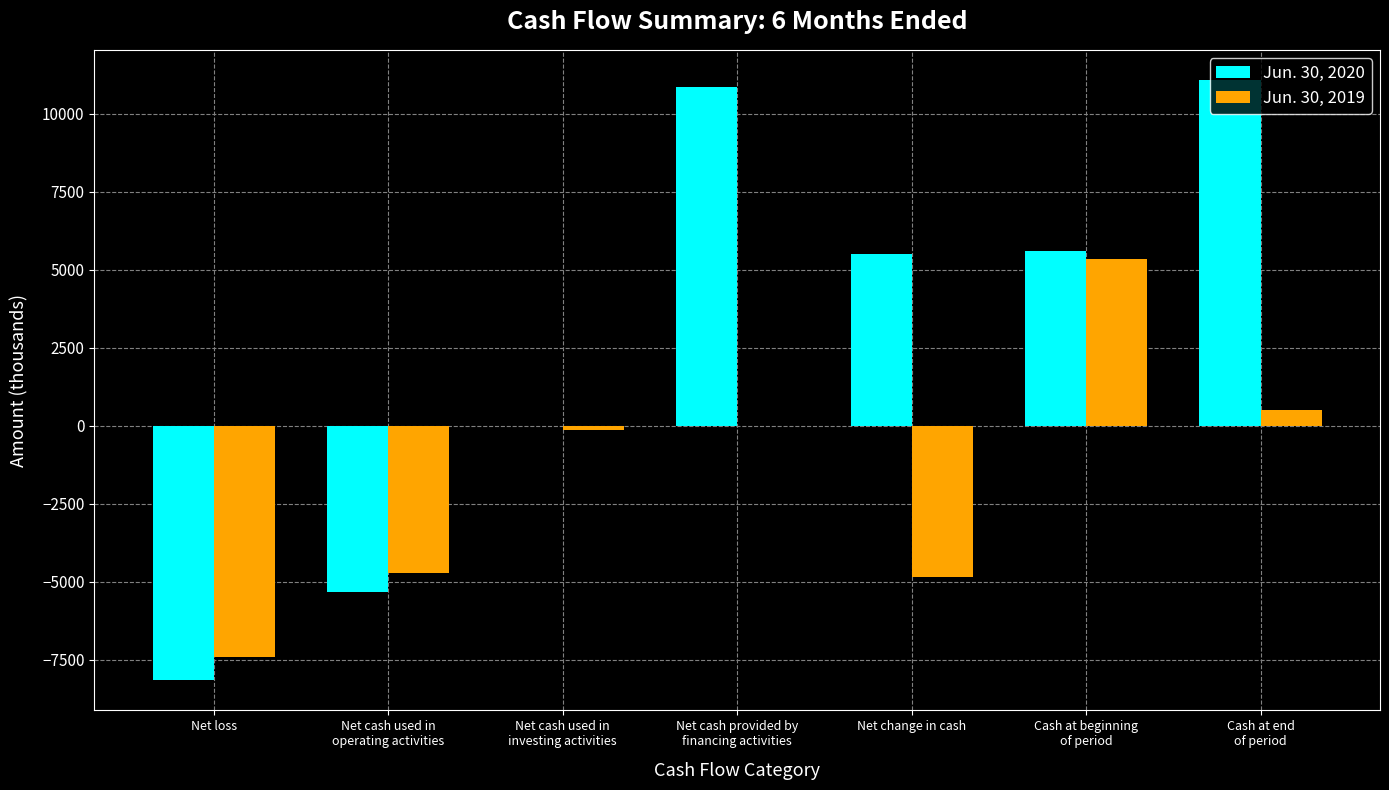

True or false: Jun. 30, 2020 has a value of -9 at Net cash used in
investing activities.

True